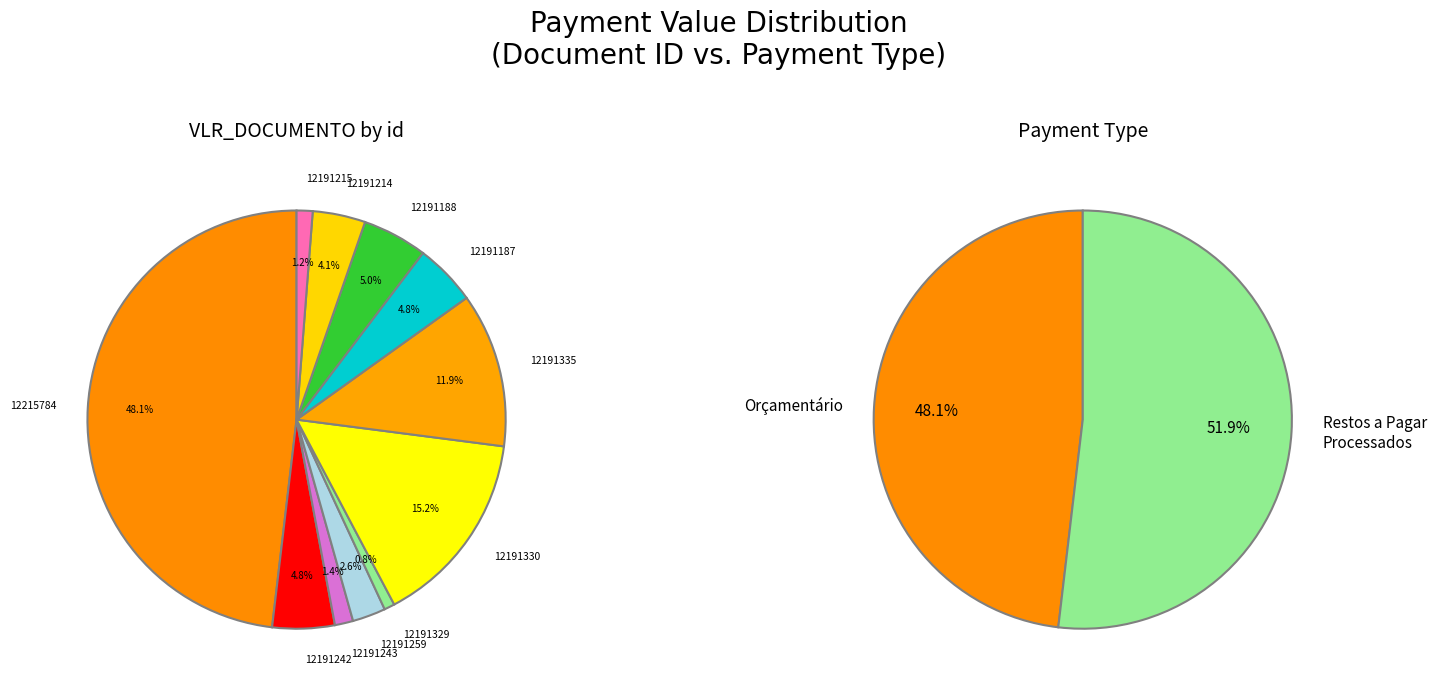

The 12191242 slice represents 1% of the pie. True or false?

False